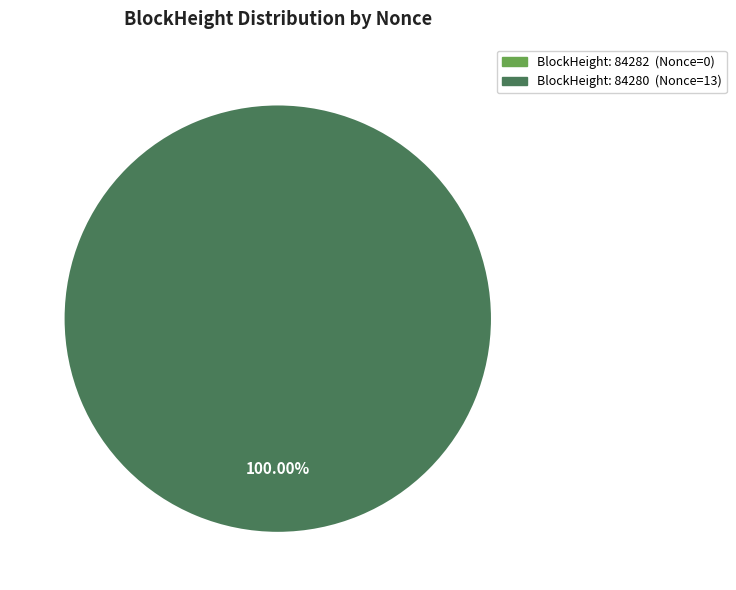

Is 84282 the majority of the pie?

No